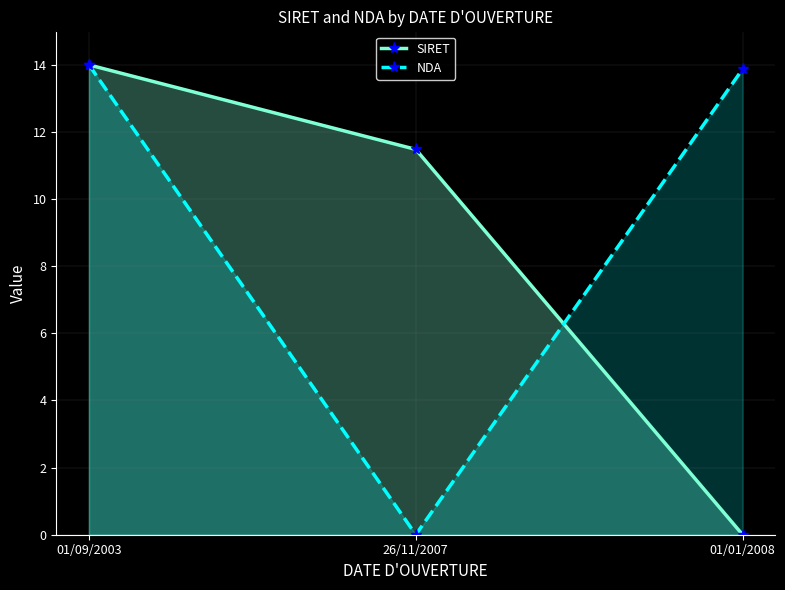

Between 01/09/2003 and 26/11/2007, which series saw the biggest shift?

NDA